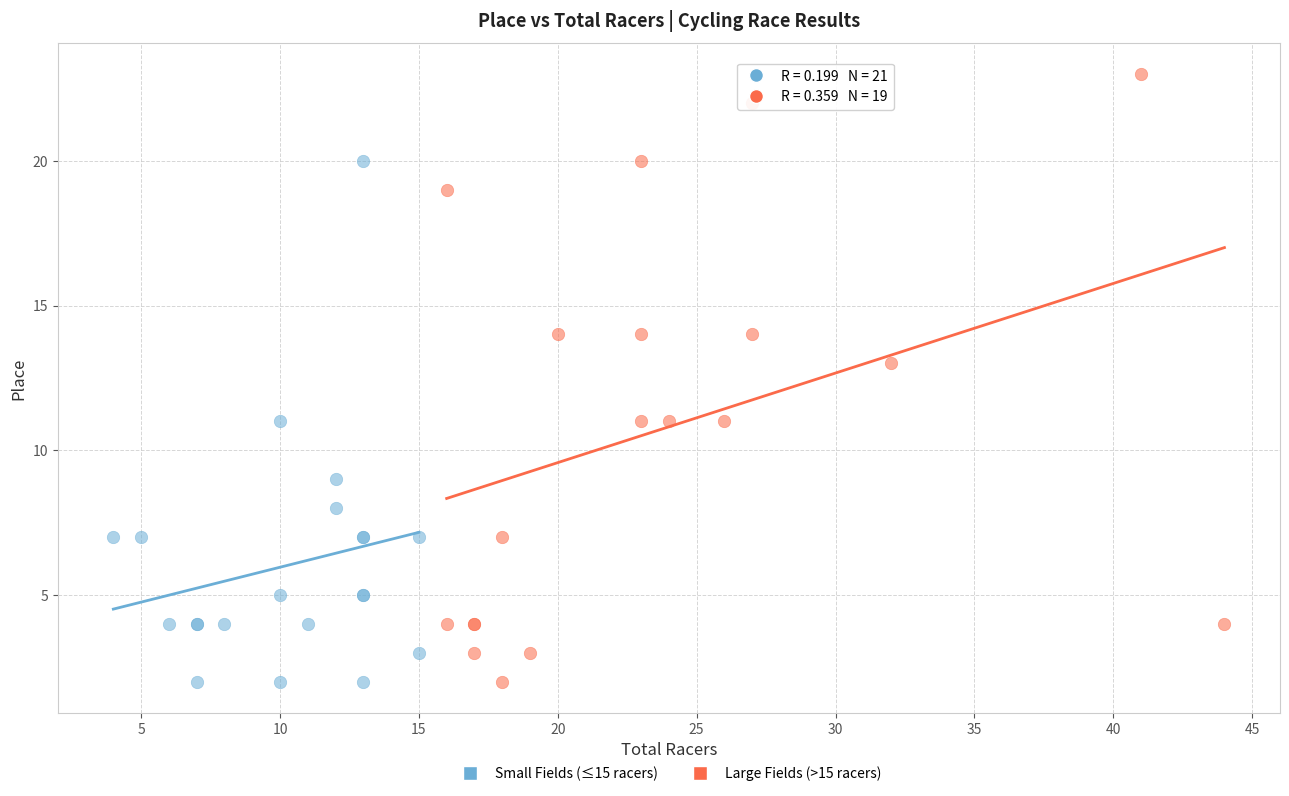

Which series reaches the maximum Y coordinate?

Large Fields (>15 racers)